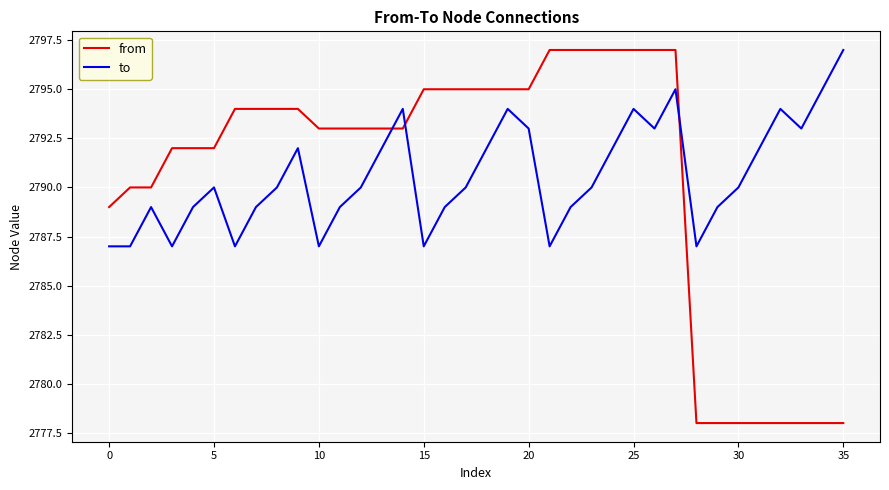

What is the difference between the maximum and minimum values in the from series?

19